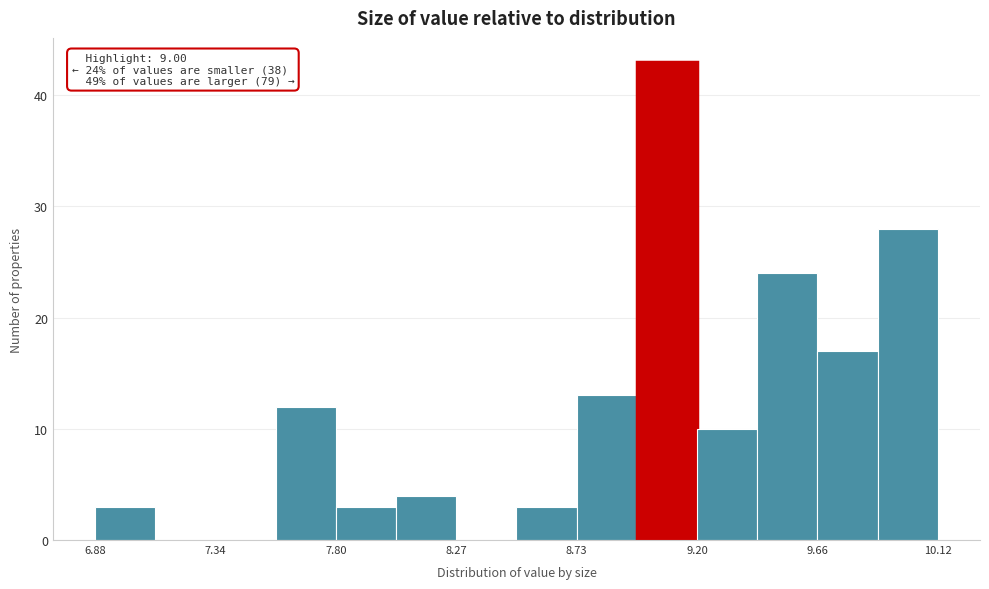

Which range on the x-axis has the tallest bar?

8.95 to 9.20